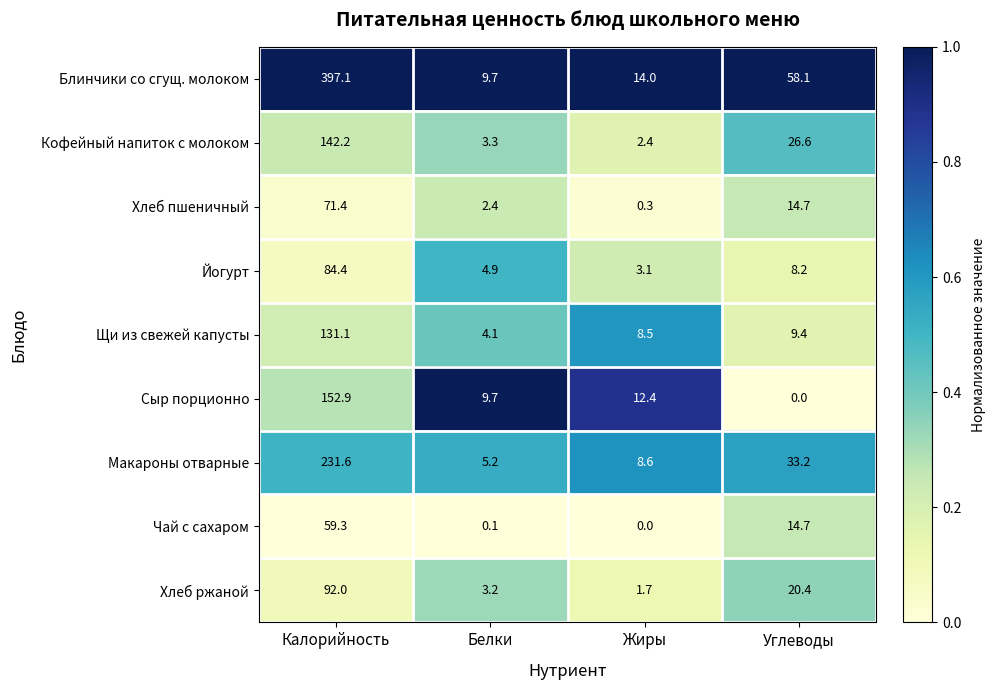

At which label does Чай с сахаром first exceed 14?

Калорийность